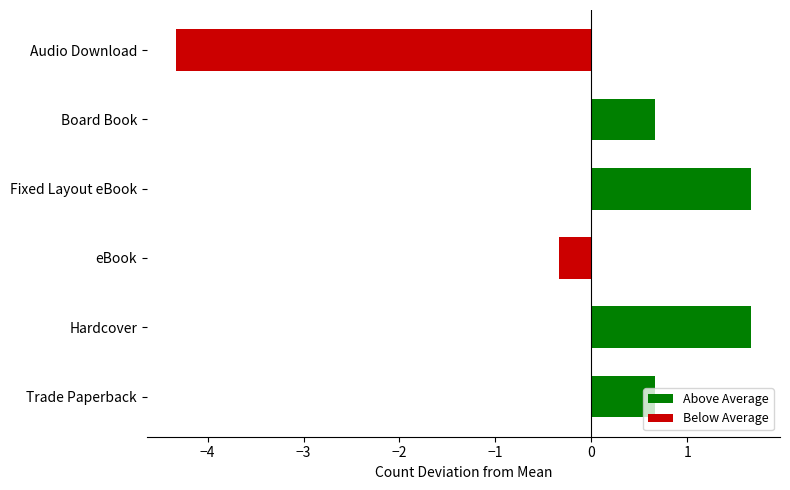

What is the change in value from Trade Paperback to eBook?

-1.0